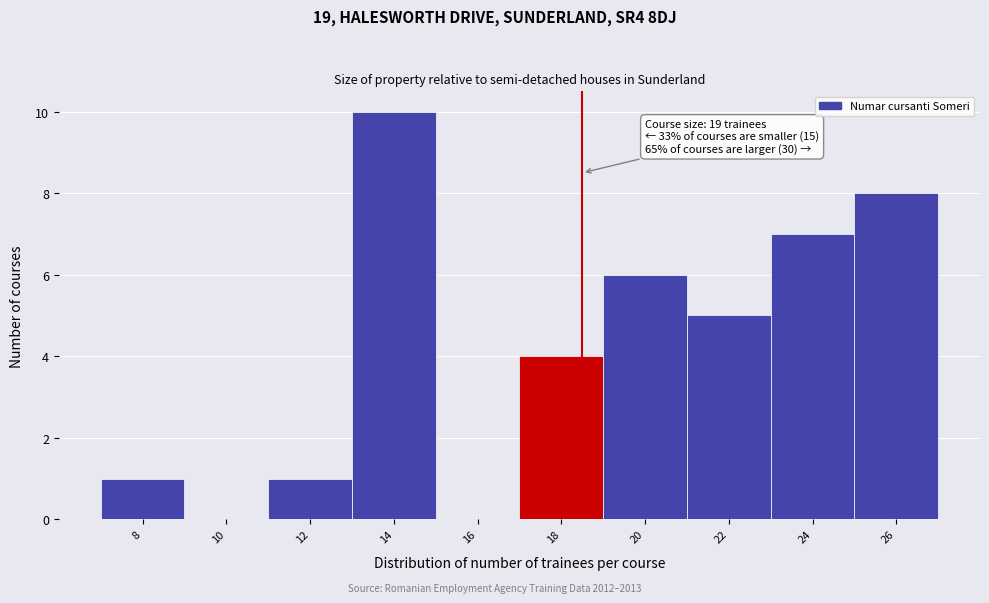

Reading left to right, what are all the values shown in this chart?

8=1	10=0	12=1	14=10	16=0	18=4	20=6	22=5	24=7	26=8